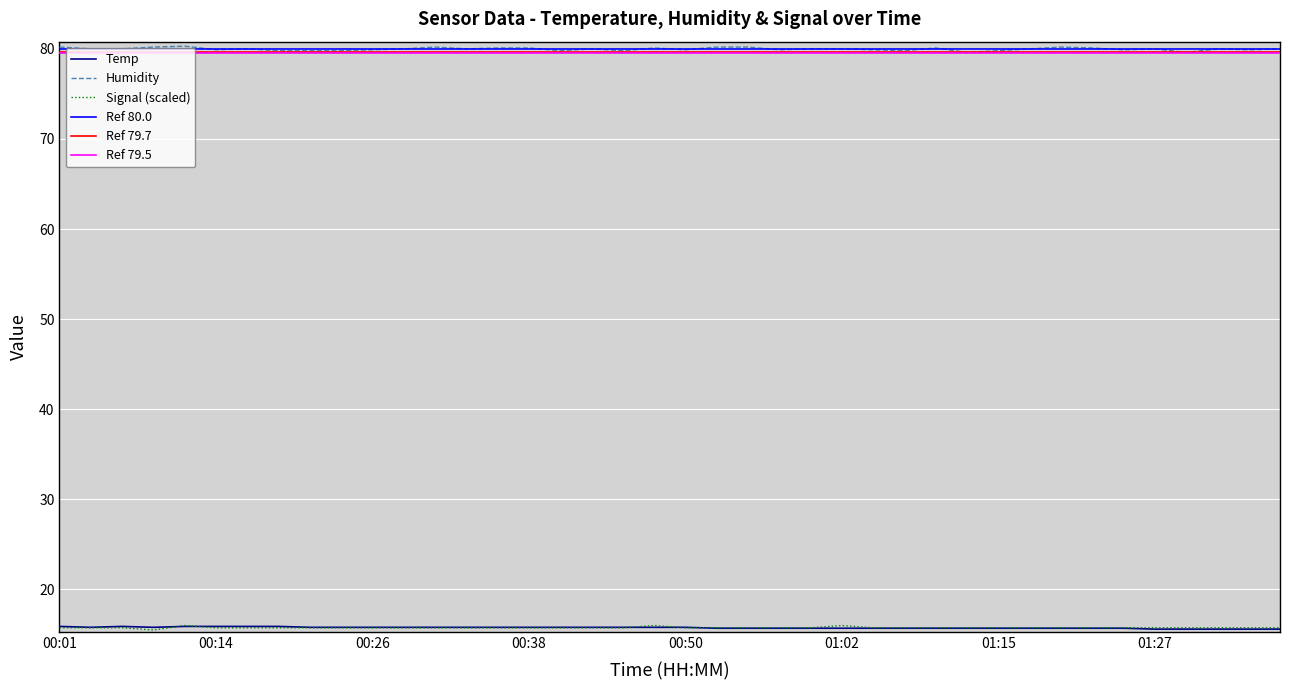

At which category does Humidity reach its first local valley?

00:14